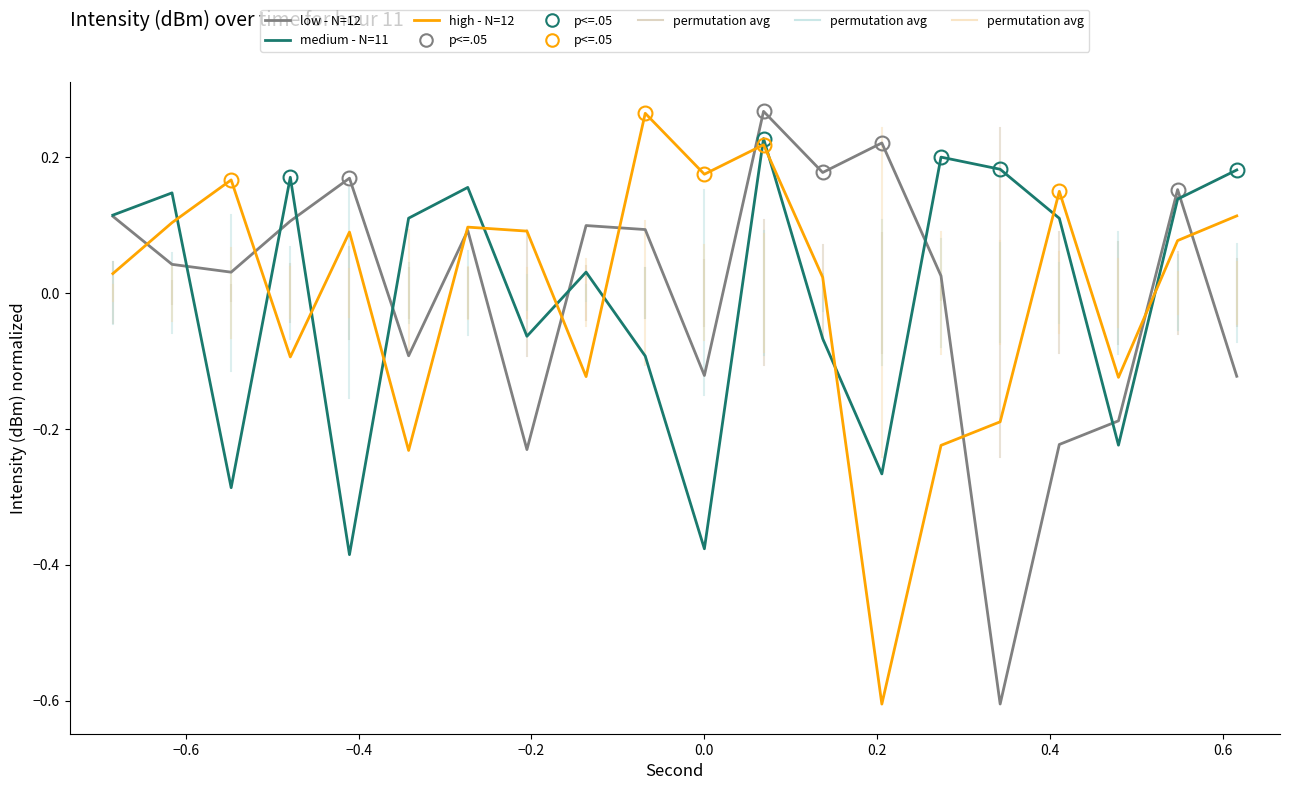

Which series has the widest spread of values?

low - N=12